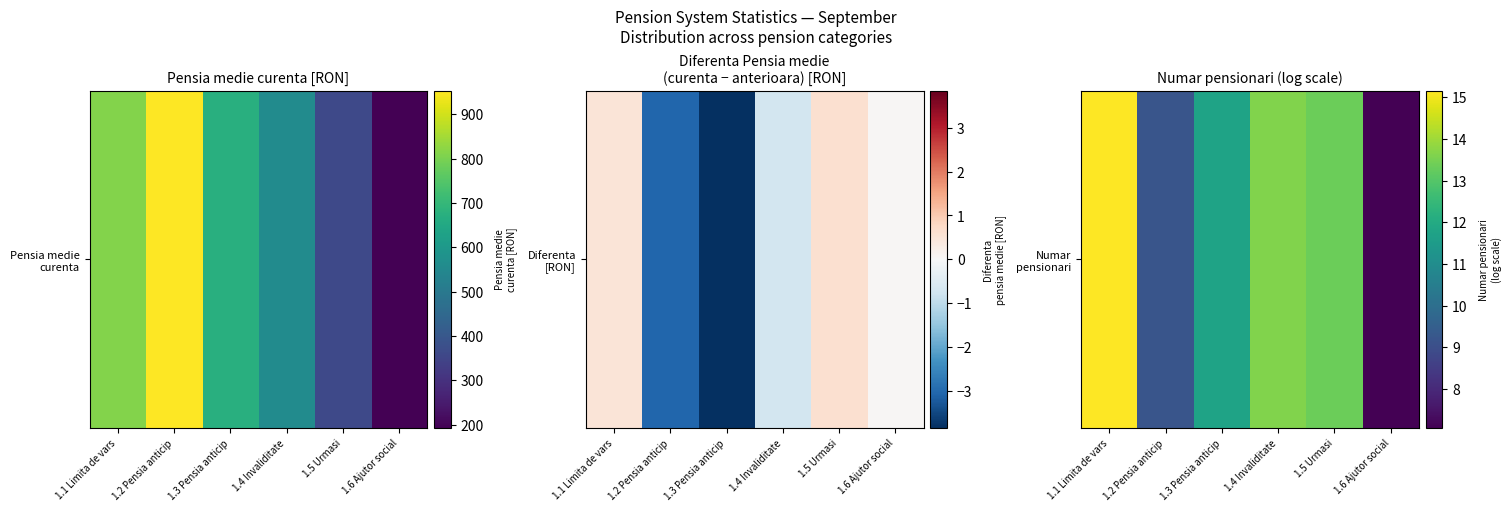

How many categories are shown in the chart?

6